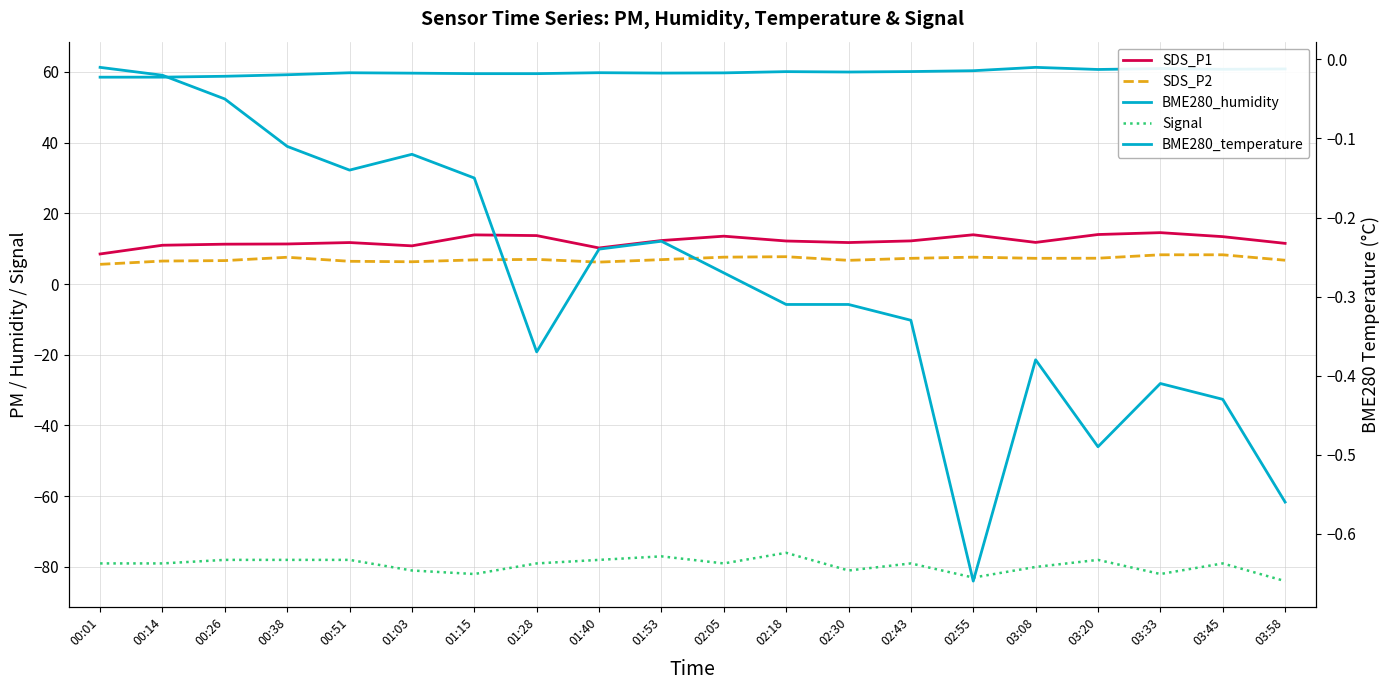

At which label does BME280_humidity first exceed 59?

00:38